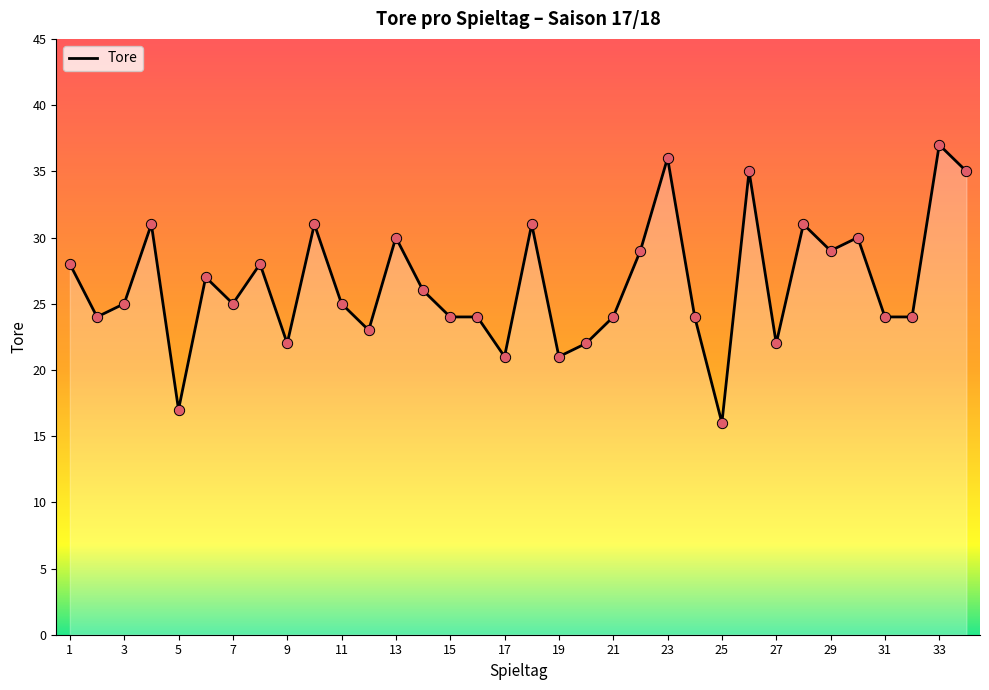

What is the greatest value displayed?

37